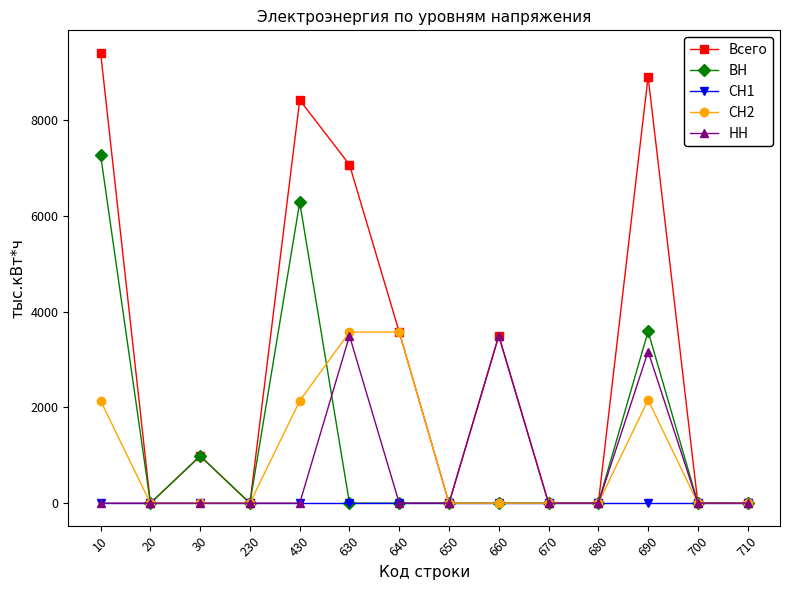

What is the greatest value displayed?

9411.6